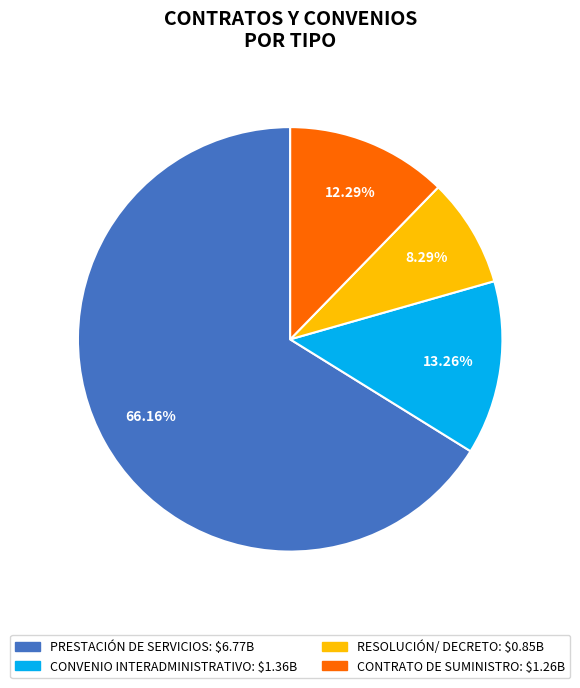

Is there a majority slice in this chart?

Yes